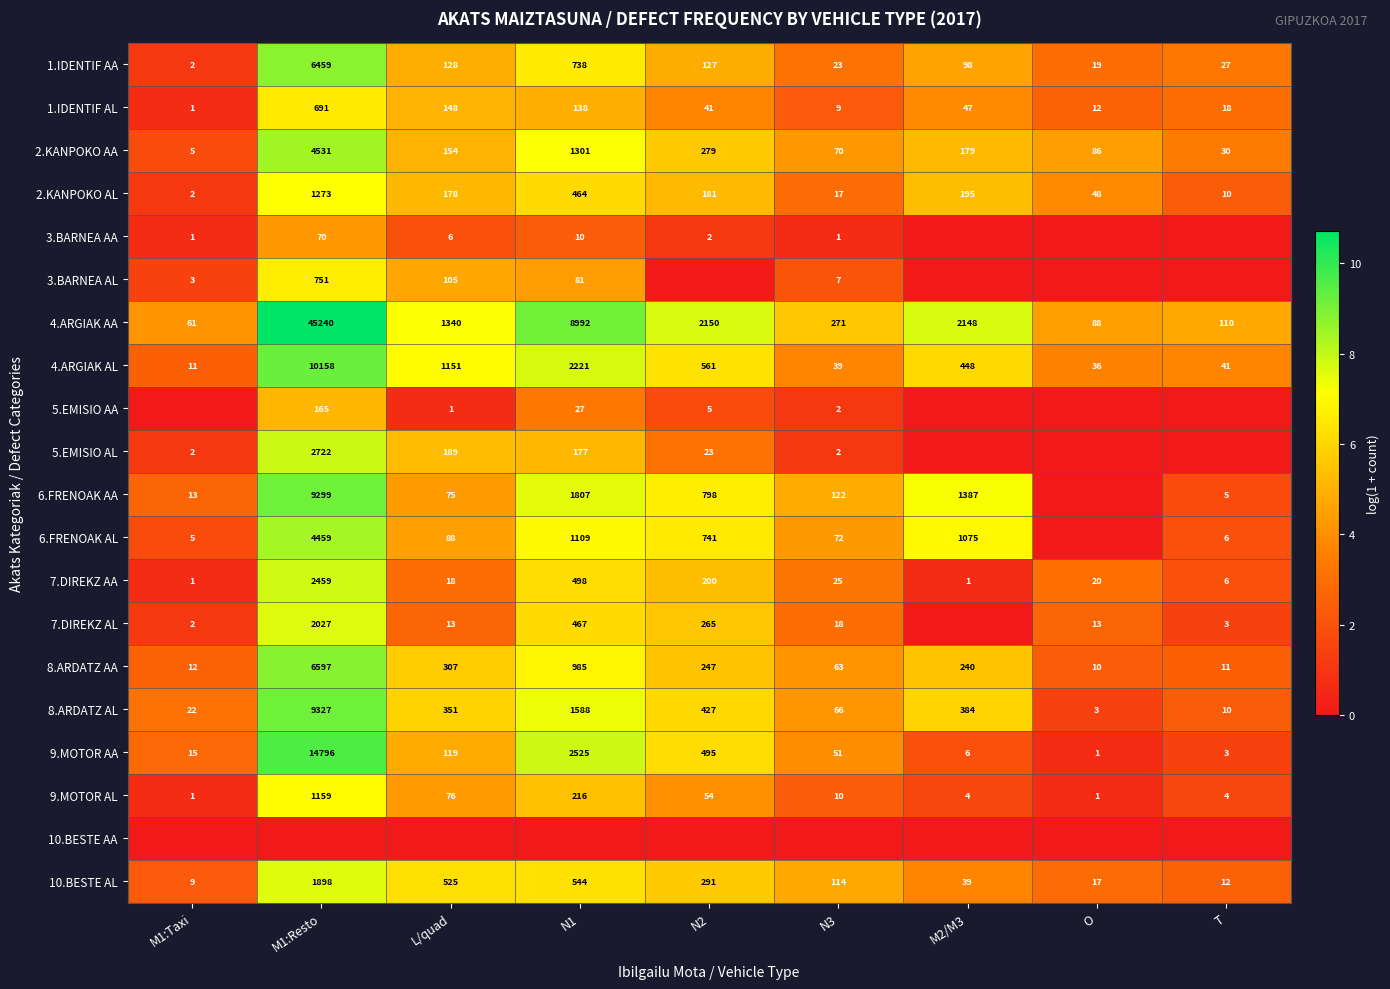

At how many categories does at least one series exceed 3?

9